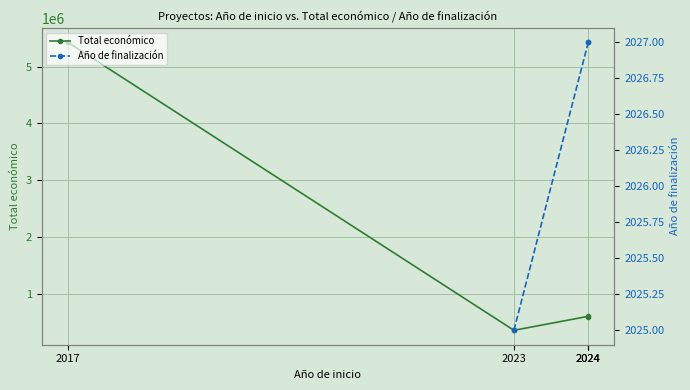

Where is Total económico nearest to the value 2892845?

2024